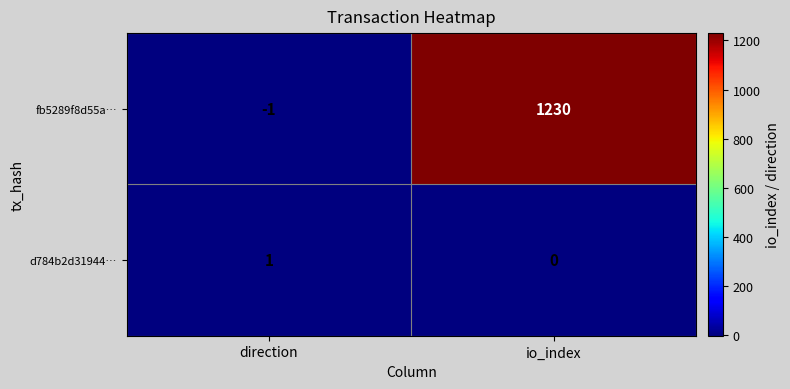

Reading left to right, list all the values displayed in this chart.

fb5289f8d55a…: direction=-1	io_index=1230
d784b2d31944…: direction=1	io_index=0